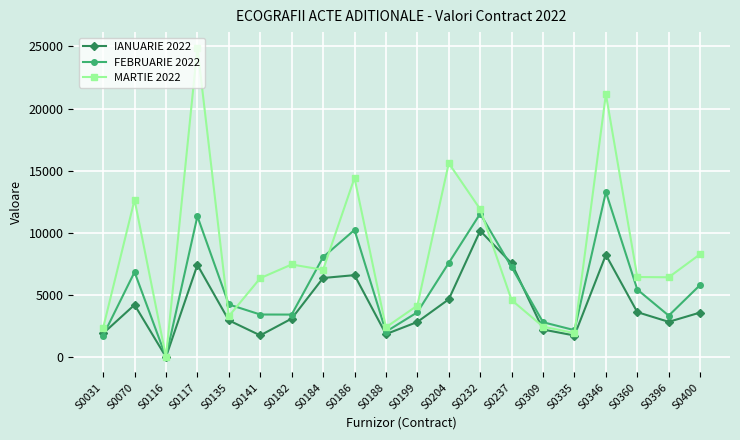

What is the value of the FEBRUARIE 2022 point at the 10th from the left?

2035.0